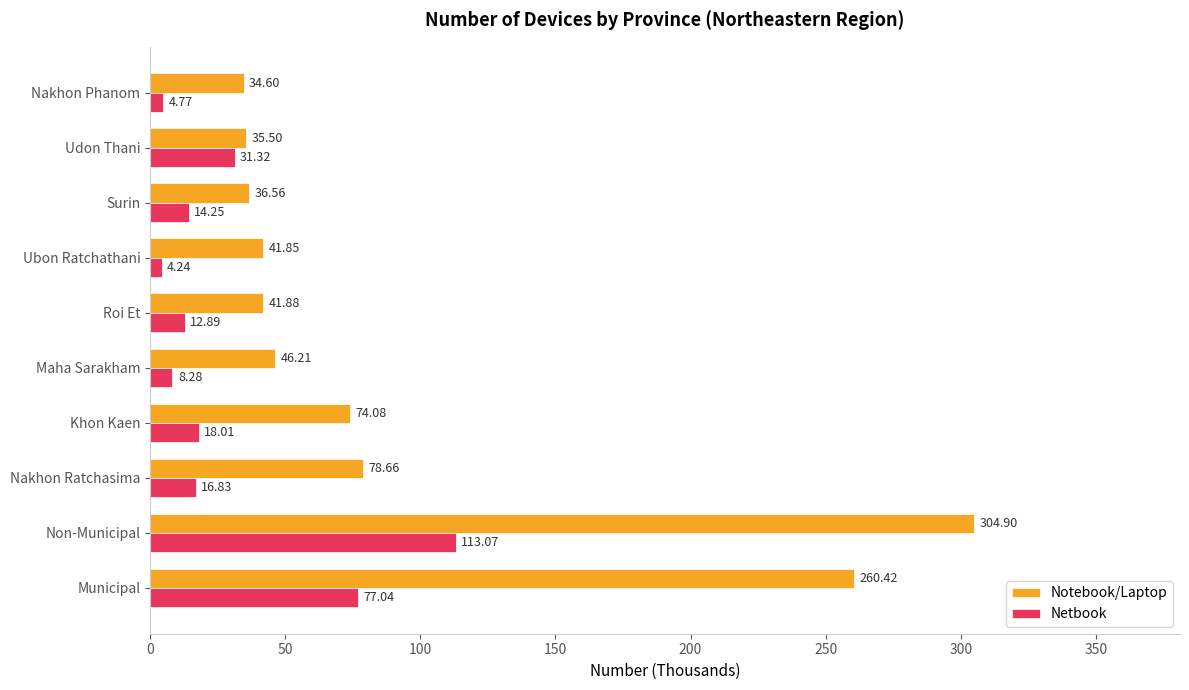

At Municipal, list the series in order from largest to smallest.

Notebook/Laptop, Netbook